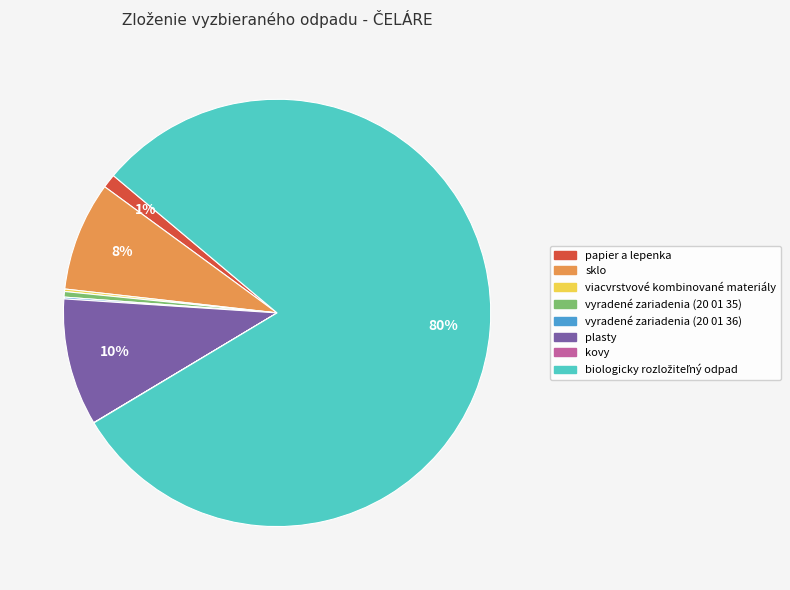

To the nearest percent, what portion does plasty represent?

10%